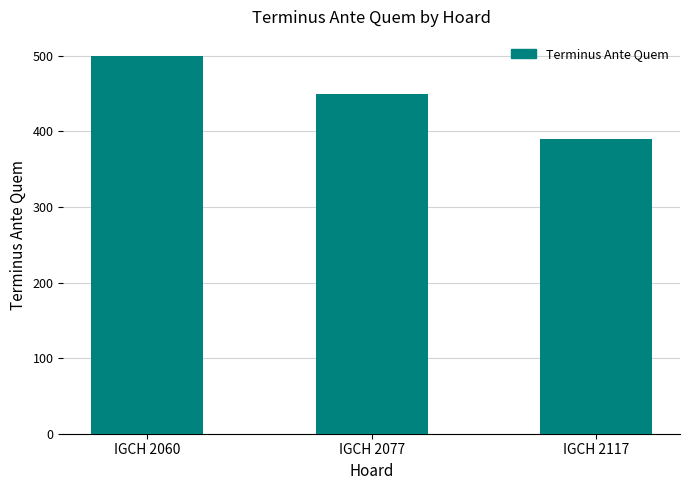

What is the smallest value displayed?

390